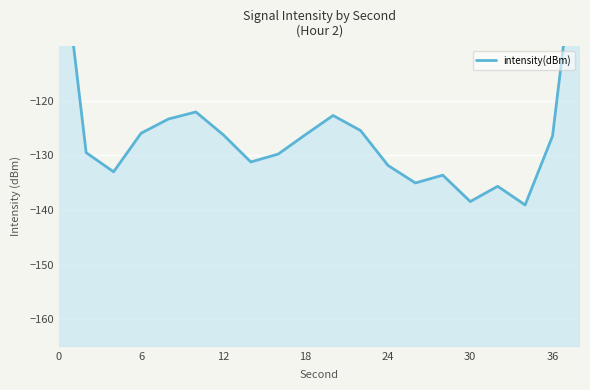

What is the value of the 20th point from the left?

-84.7